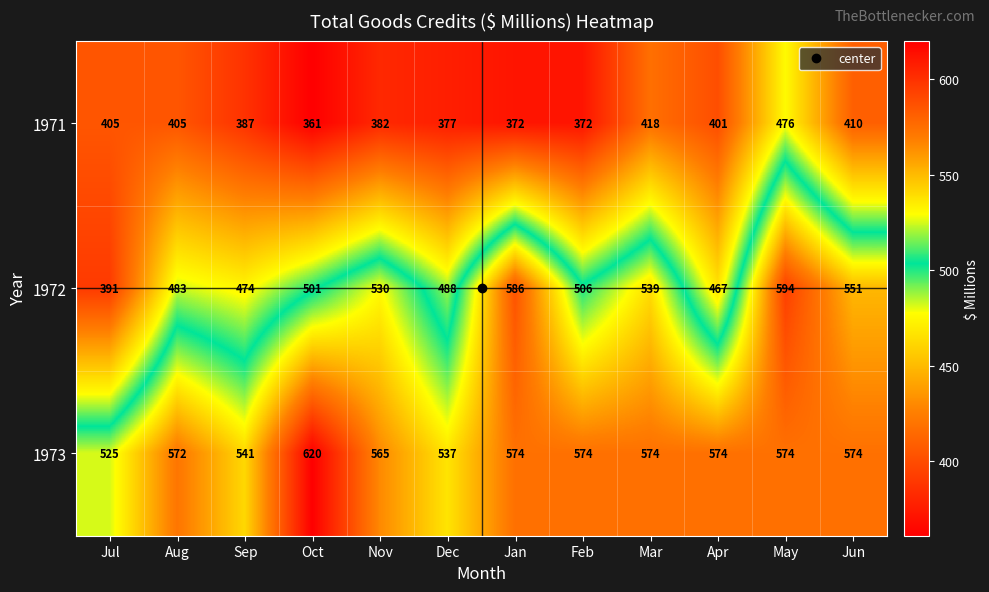

Count the number of categories in the chart.

12